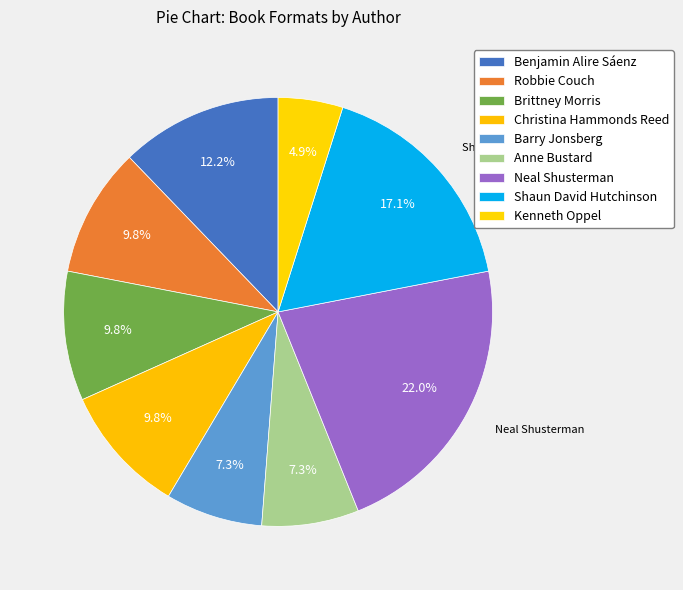

Which category has the smallest portion of the pie?

Kenneth Oppel